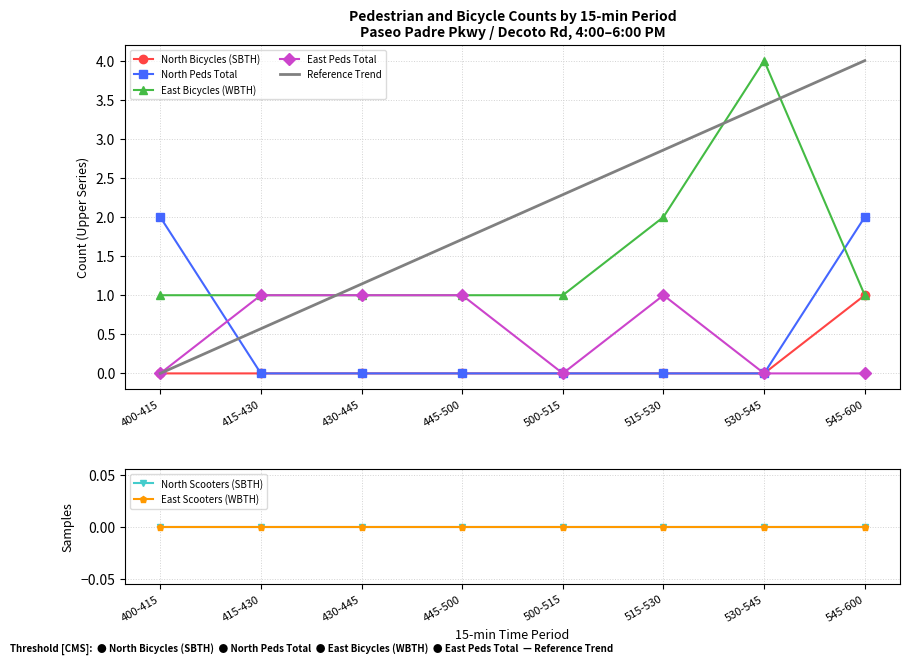

How many interior local valleys does the East Peds Total series have?

1